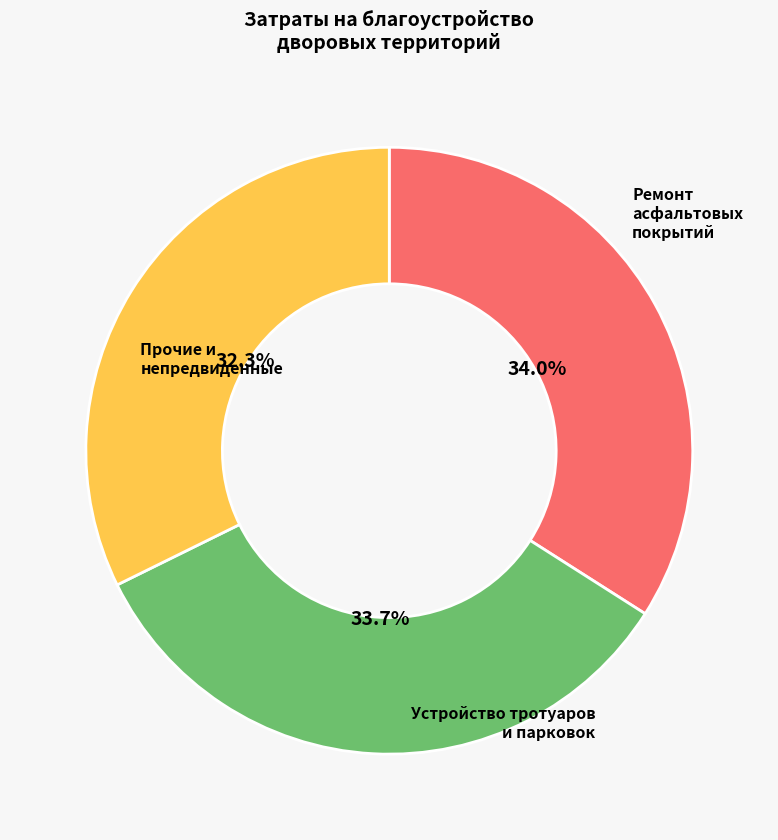

How many slices are in this pie chart?

3